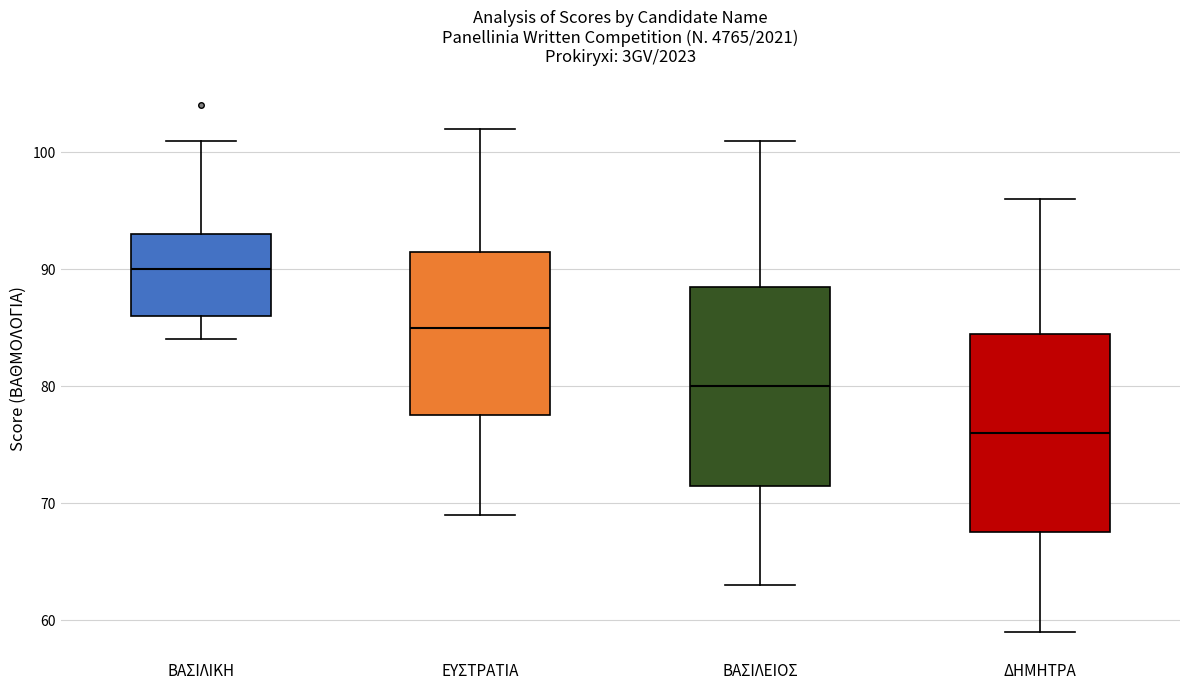

Where does the median line of the box for ΕΥΣΤΡΑΤΙΑ sit on the y-axis? The values are not printed on the chart, so give them approximately, as read against the axis.

85